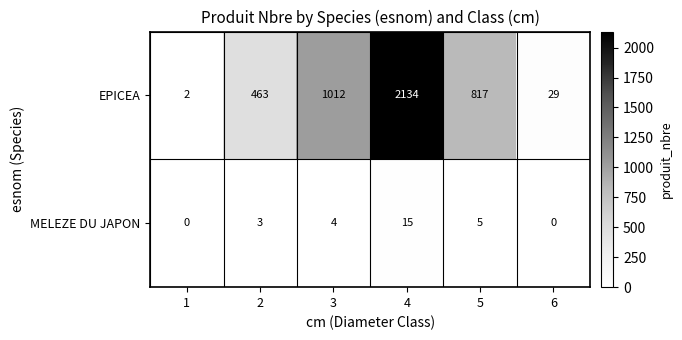

Which series changed the most between 2 and 5?

EPICEA